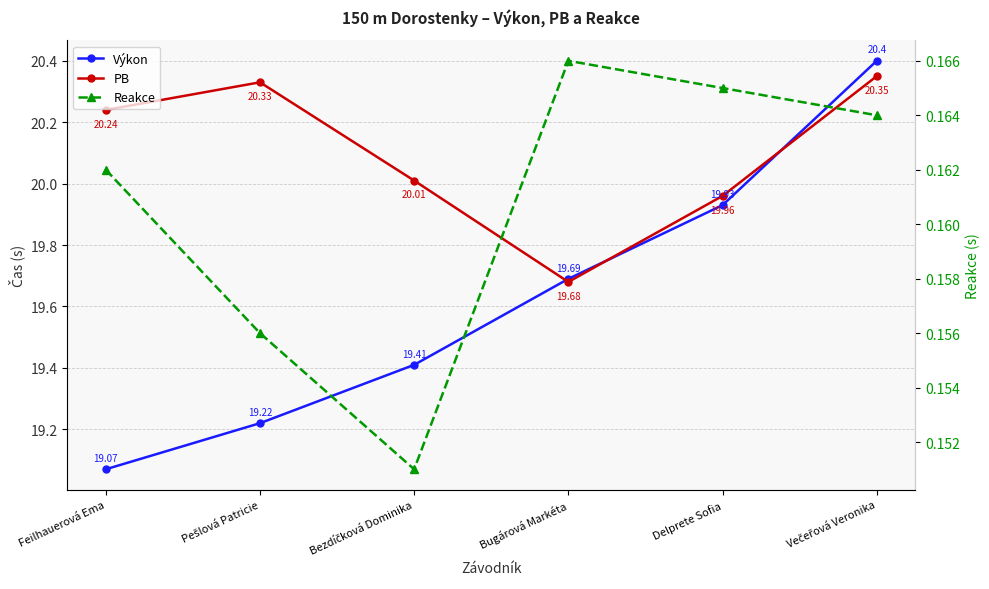

At which label is Výkon closest to 19?

Feilhauerová Ema